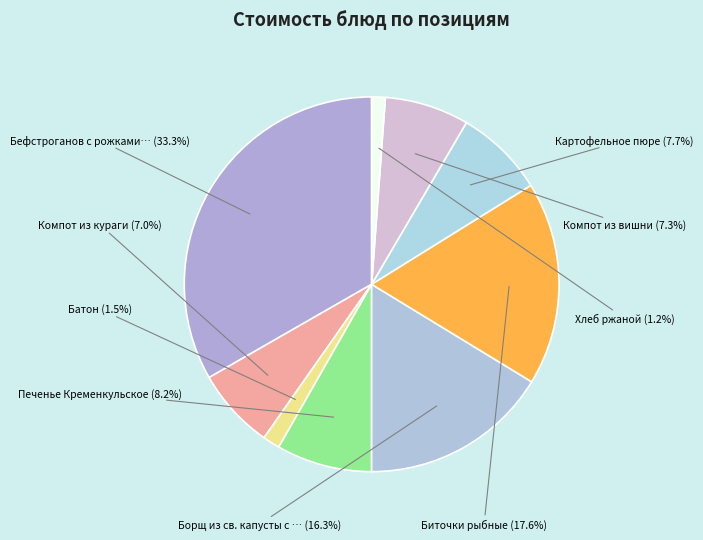

To the nearest percent, what is the average slice percentage?

11%